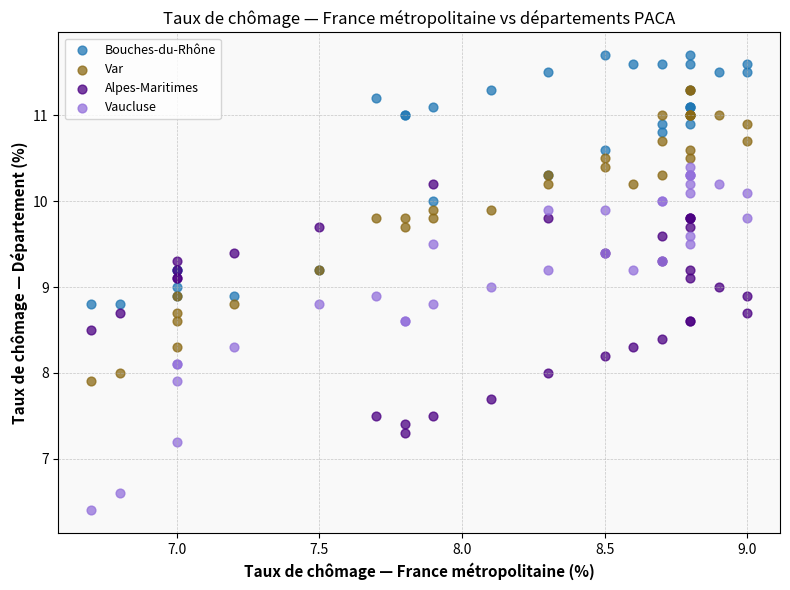

What are all the series names shown in the legend?

Bouches-du-Rhône, Var, Alpes-Maritimes, Vaucluse